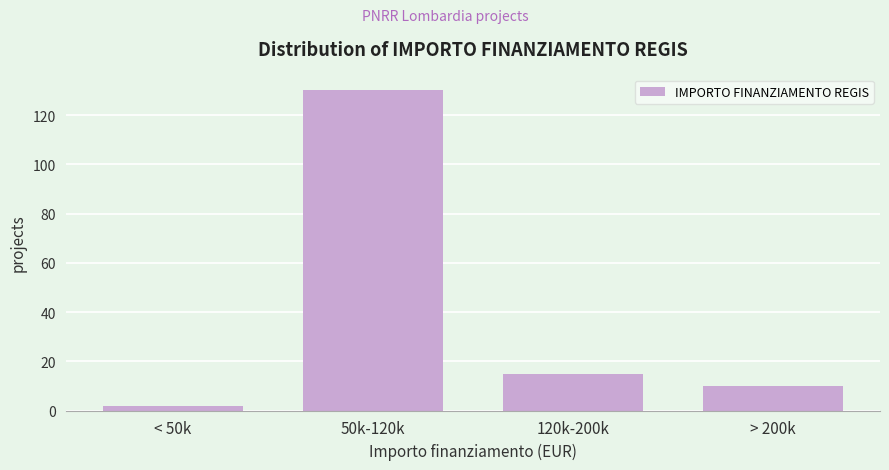

Reading left to right, extract all data points from this chart.

< 50k=2	50k-120k=130	120k-200k=15	> 200k=10